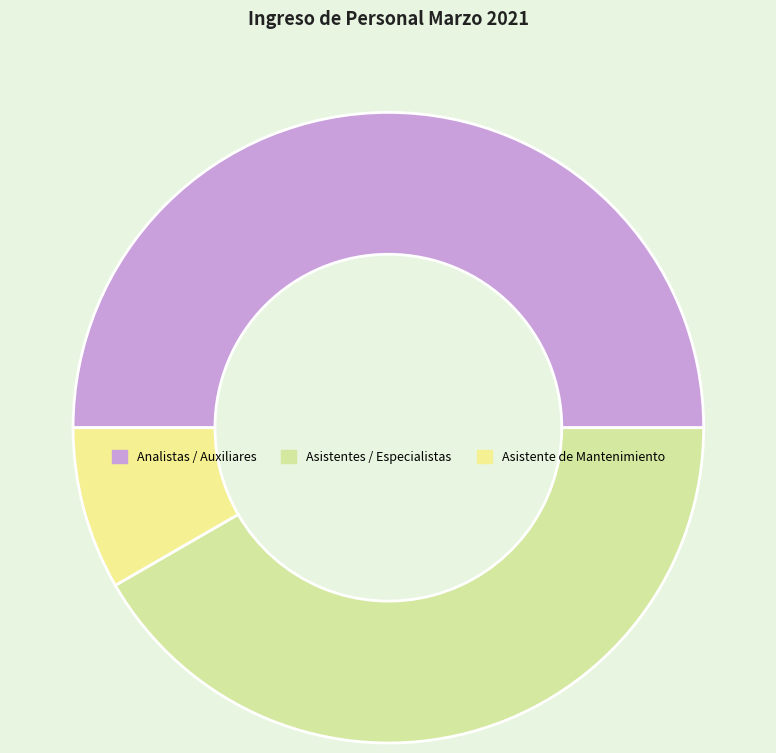

To the nearest percent, what percentage of the pie is Asistente de Mantenimiento?

8%